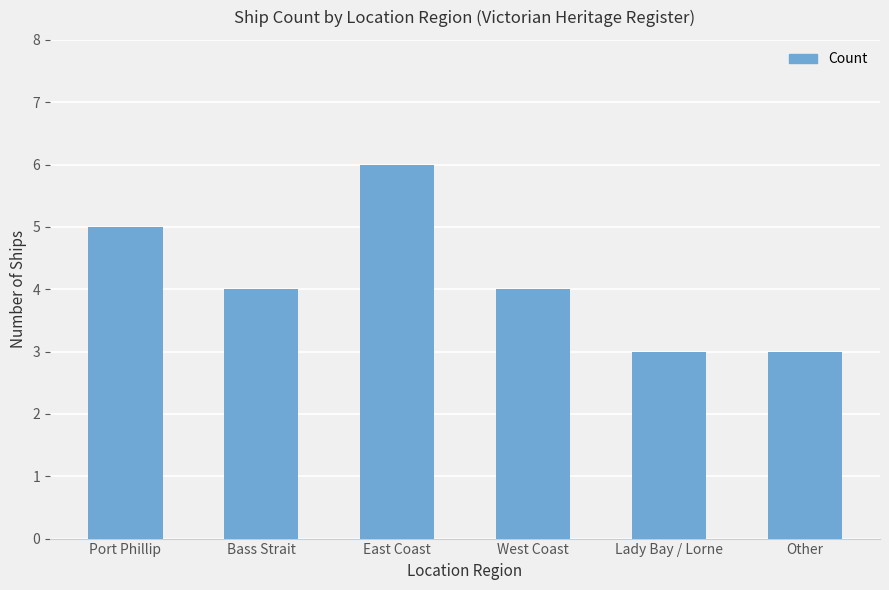

Count the number of data series in this chart.

1